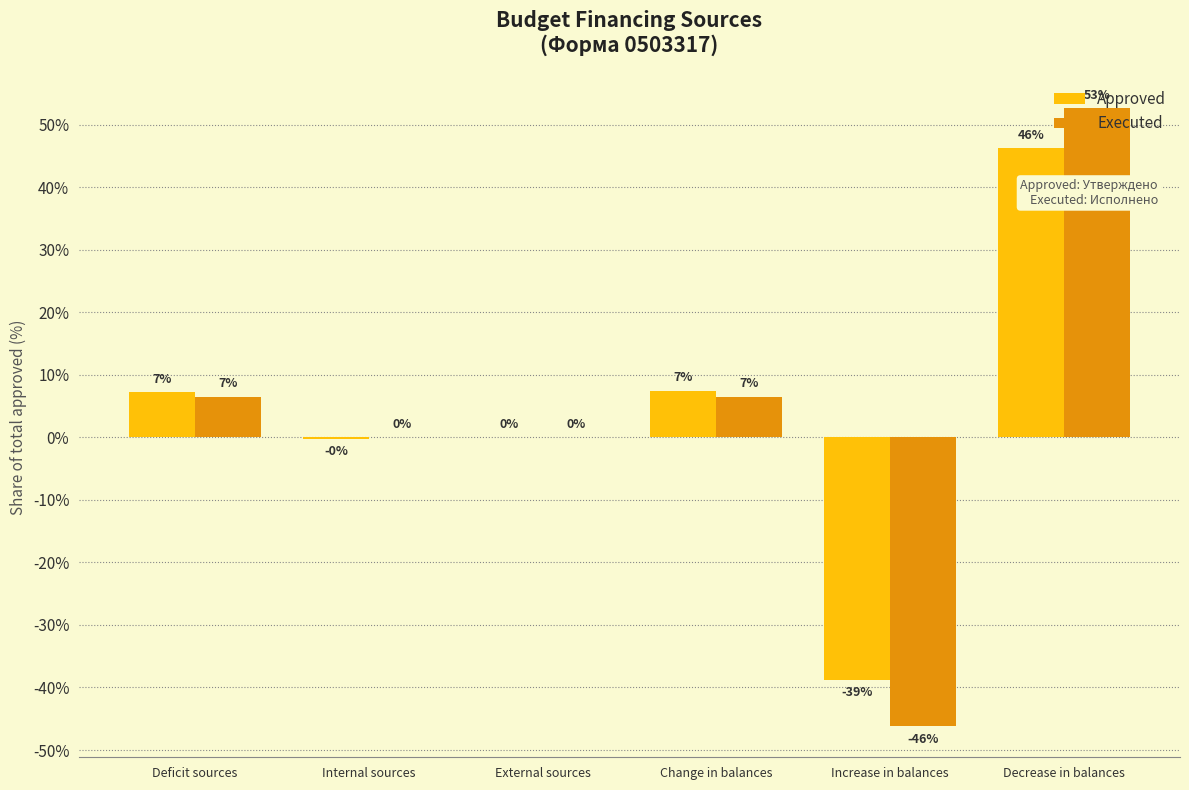

What position from the right is Increase in balances?

2